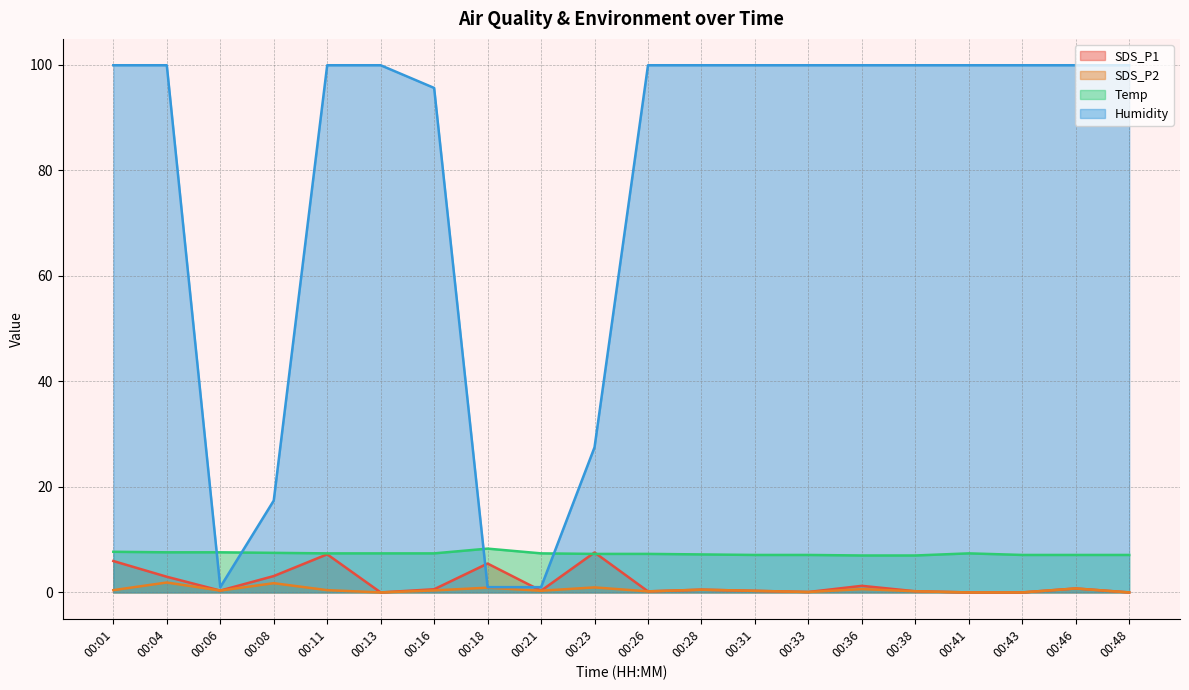

What is the value of the Temp point at the 12th from the left?

7.2